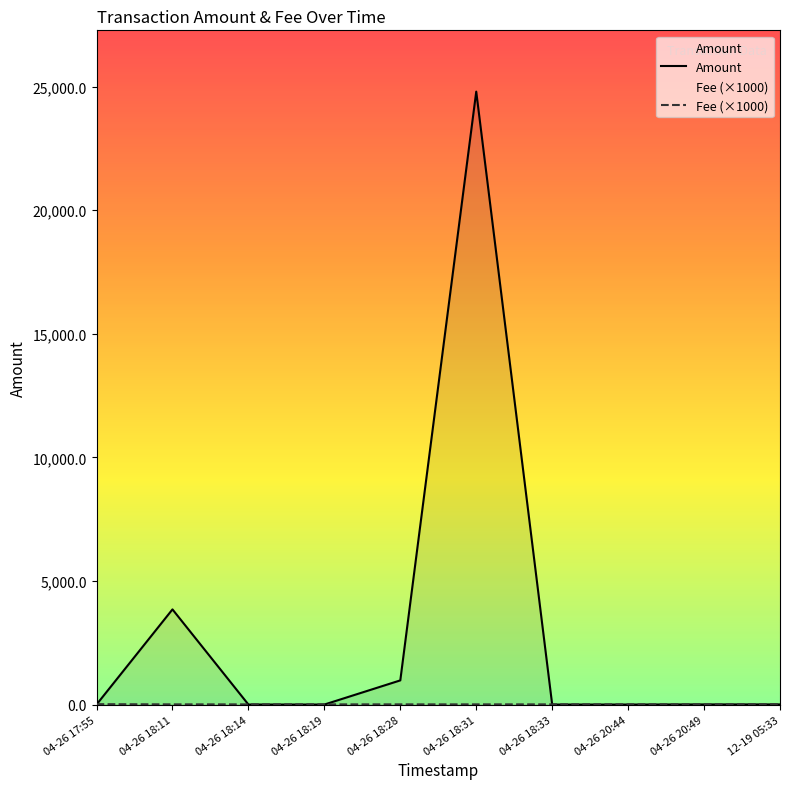

Does the chart display data point markers on the line(s)?

No